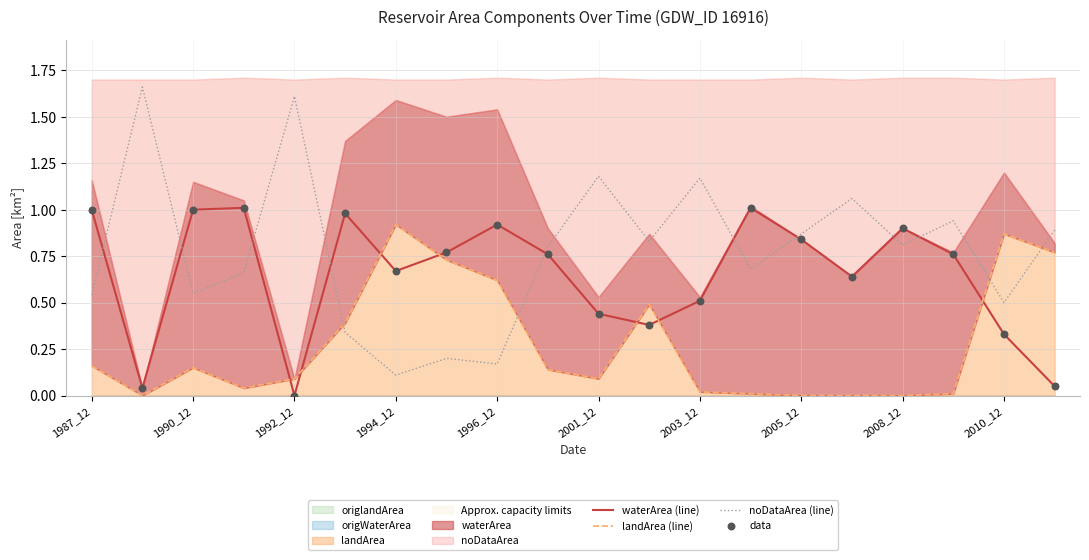

Which series has the widest spread of Y values?

noDataArea (line)